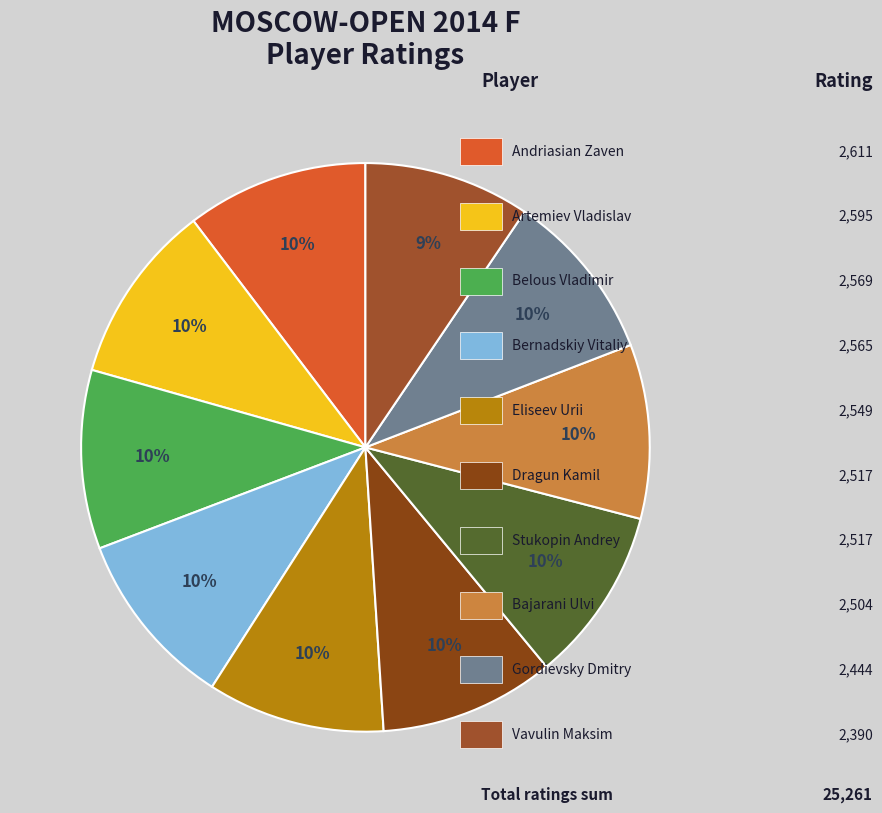

Rank the categories by value from highest to lowest.

Andriasian Zaven, Artemiev Vladislav, Belous Vladimir, Bernadskiy Vitaliy, Eliseev Urii, Dragun Kamil, Stukopin Andrey, Bajarani Ulvi, Gordievsky Dmitry, Vavulin Maksim